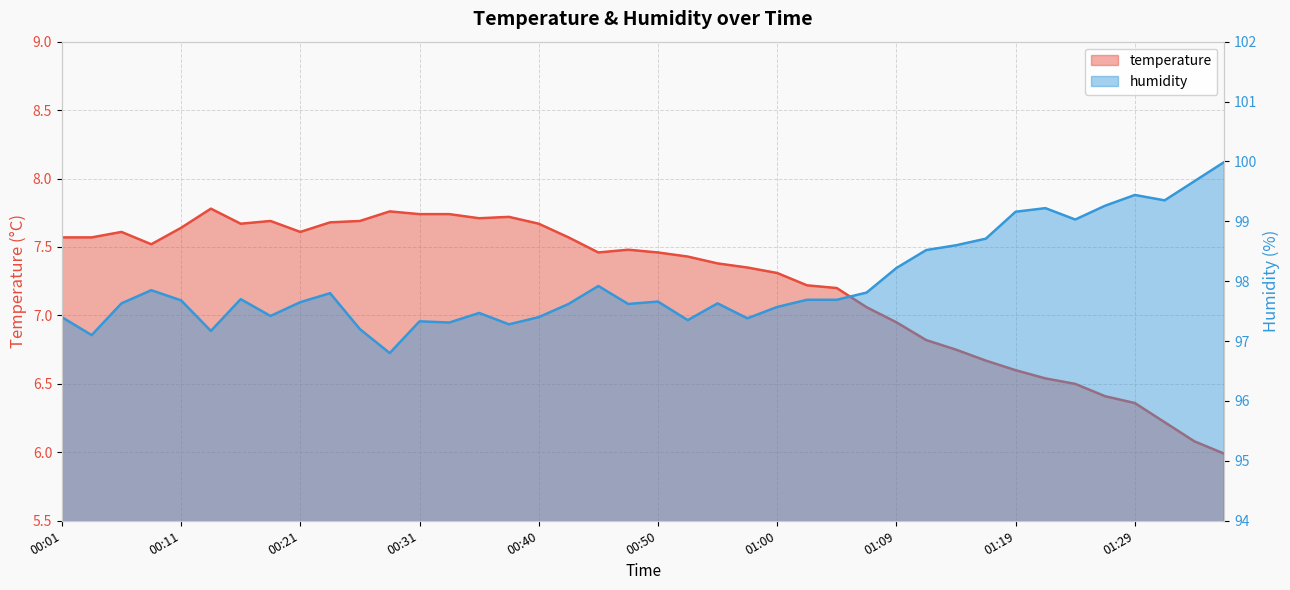

Count the number of data series in this chart.

2